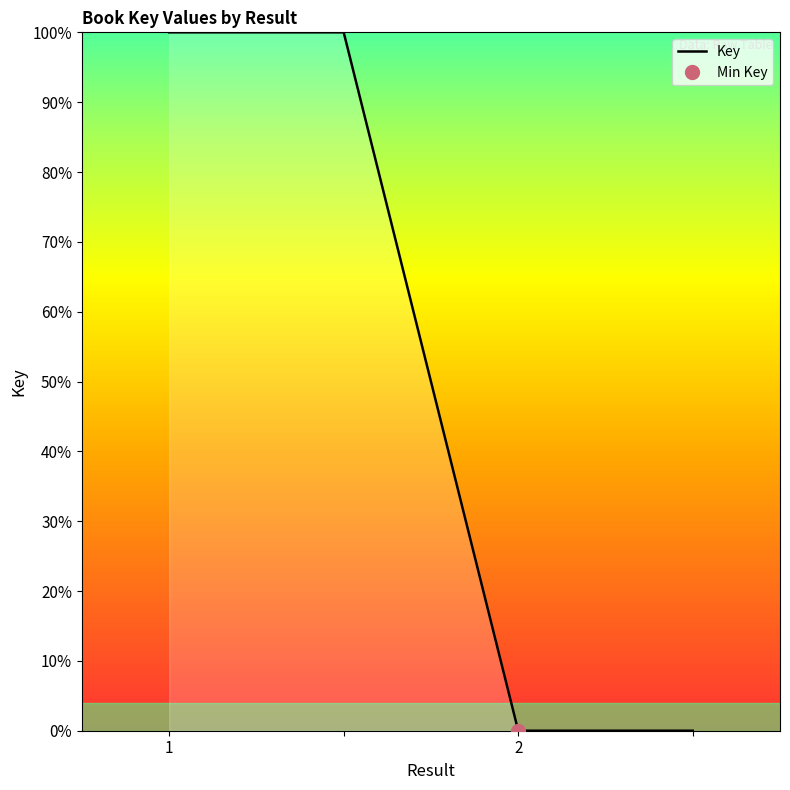

Does the chart display data point markers on the line(s)?

No